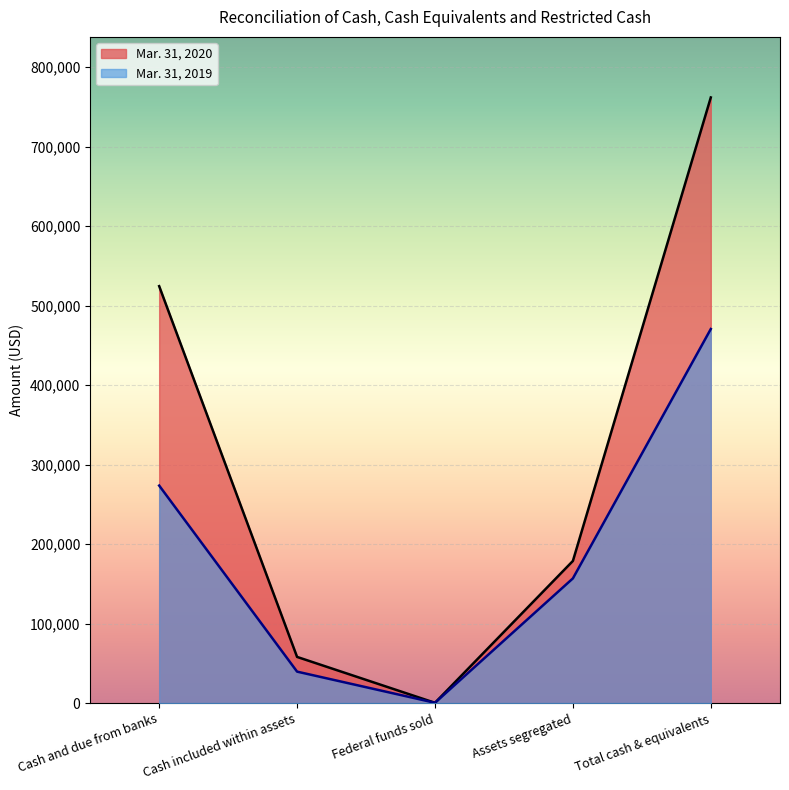

What is the difference between the Mar. 31, 2020 values at Cash included within assets and Total cash & equivalents?

703576